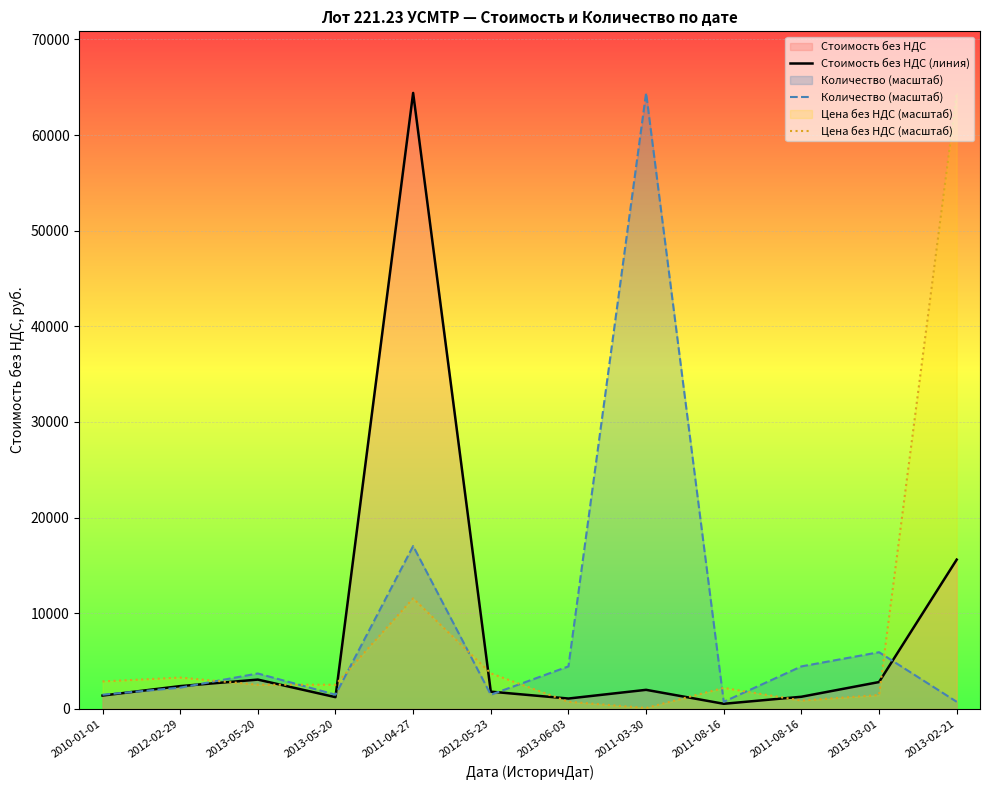

What is the total value across all series at 2011-08-16?

3463.5